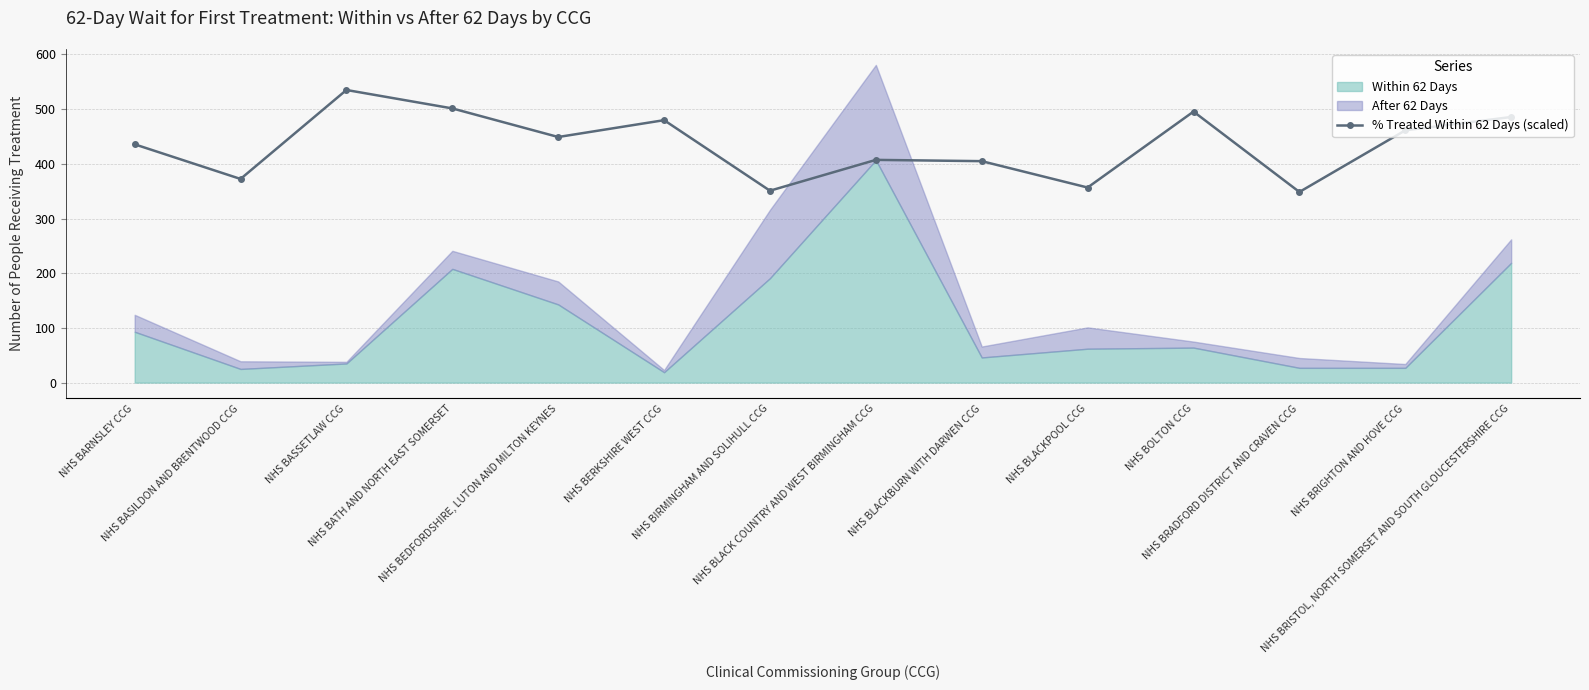

Where does the data first go above 449?

NHS BASSETLAW CCG